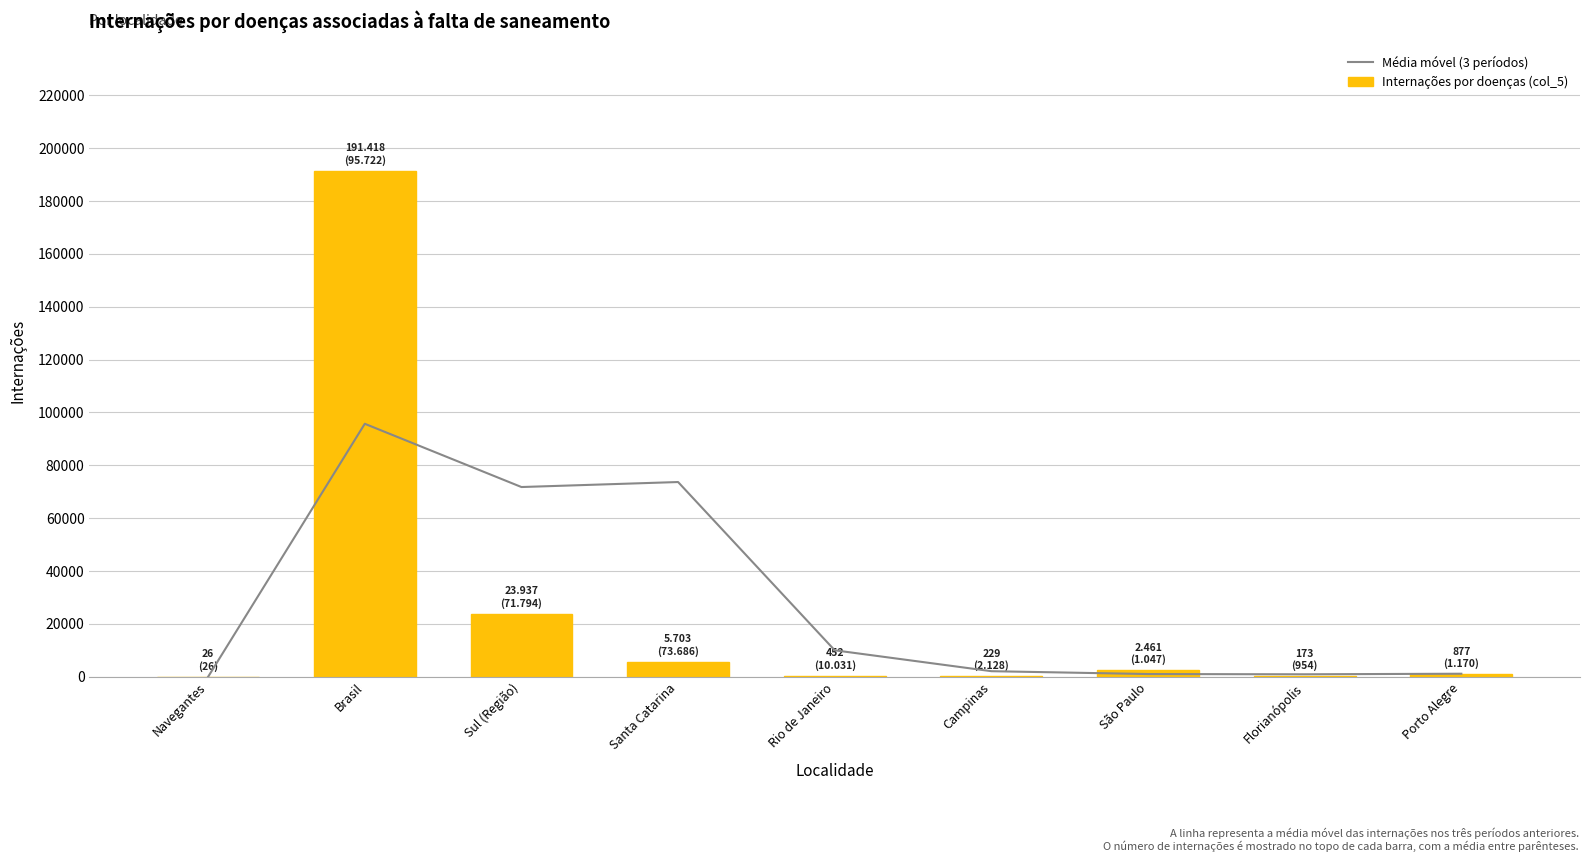

What are all the series names shown in the legend?

Média móvel (3 períodos), Internações por doenças (col_5)